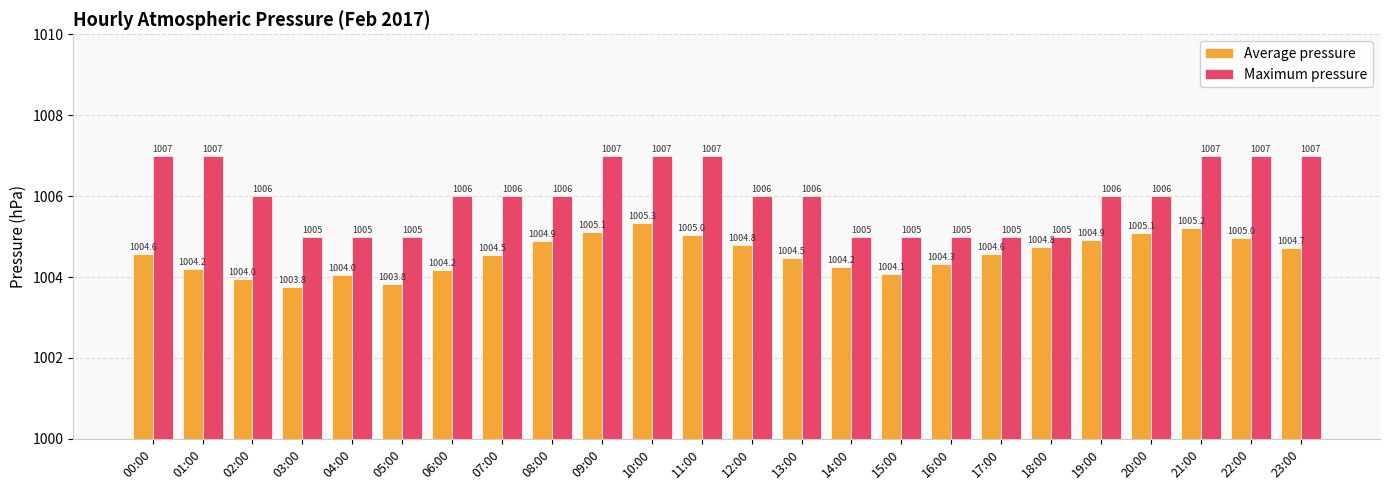

The value of Average pressure at 18:00 is 1004.8. True or false?

True